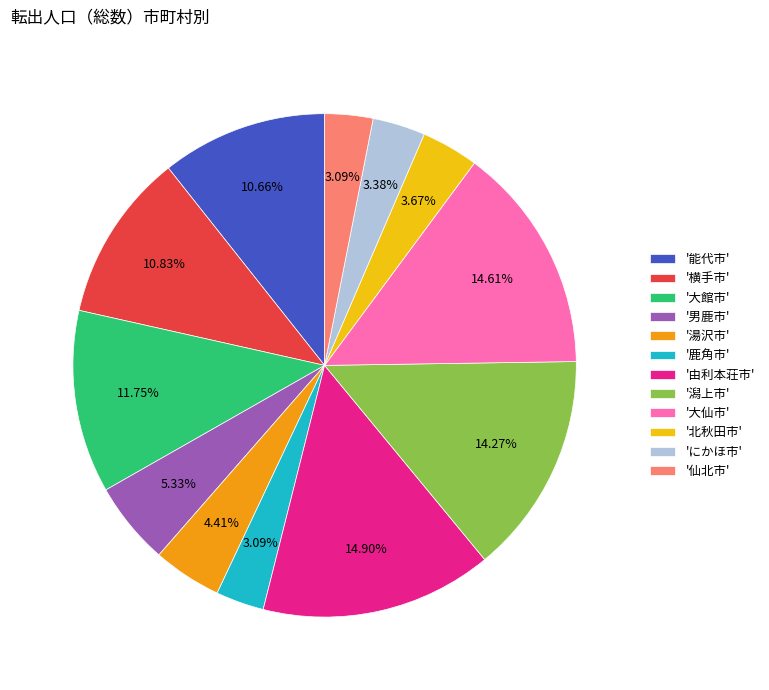

Which has a higher value, '潟上市' or '横手市'?

'潟上市'